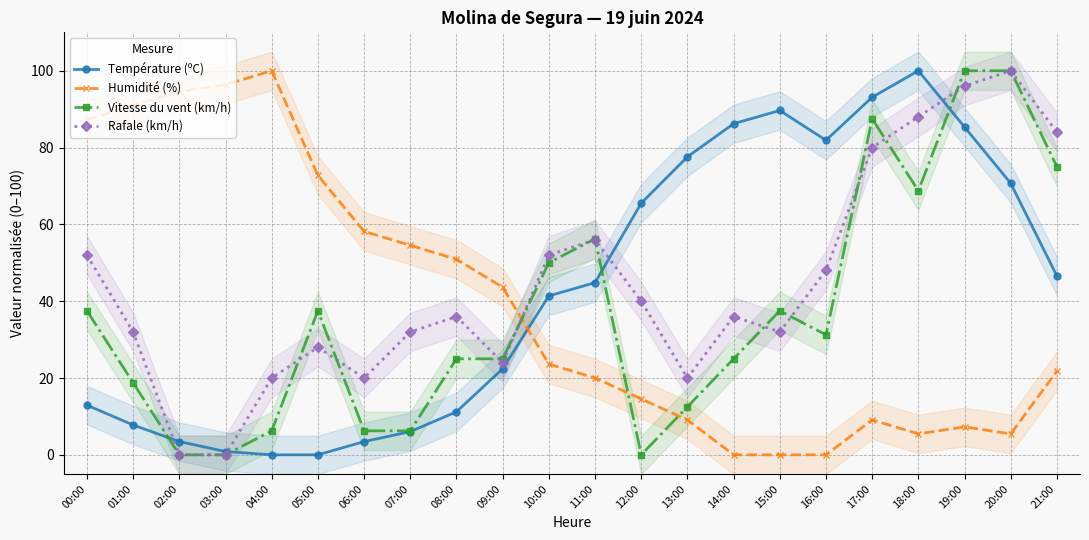

What are all the series names shown in the legend?

Température (ºC), Humidité (%), Vitesse du vent (km/h), Rafale (km/h)